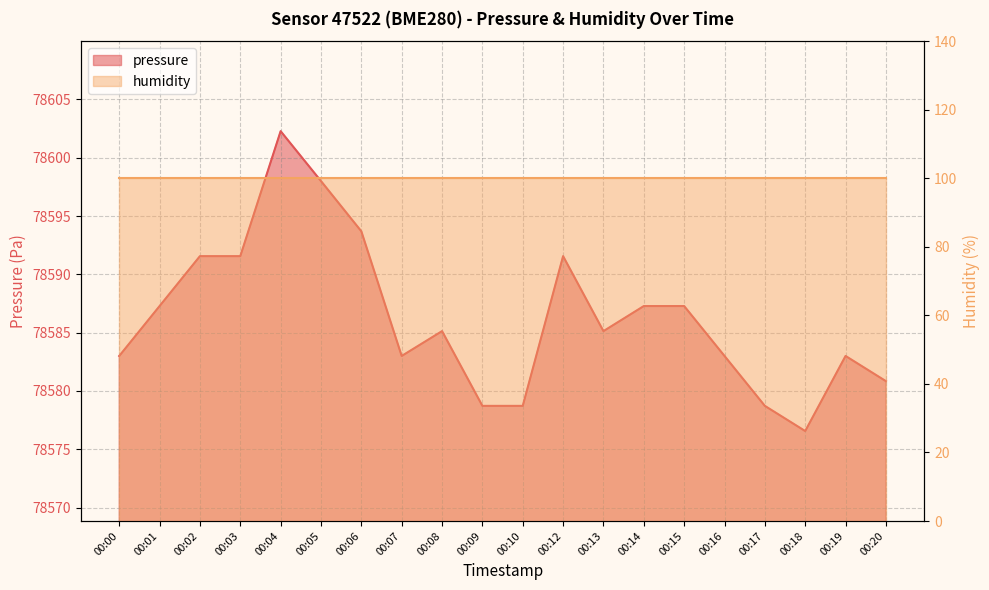

Between 00:20 and 00:17, which is larger?

00:20